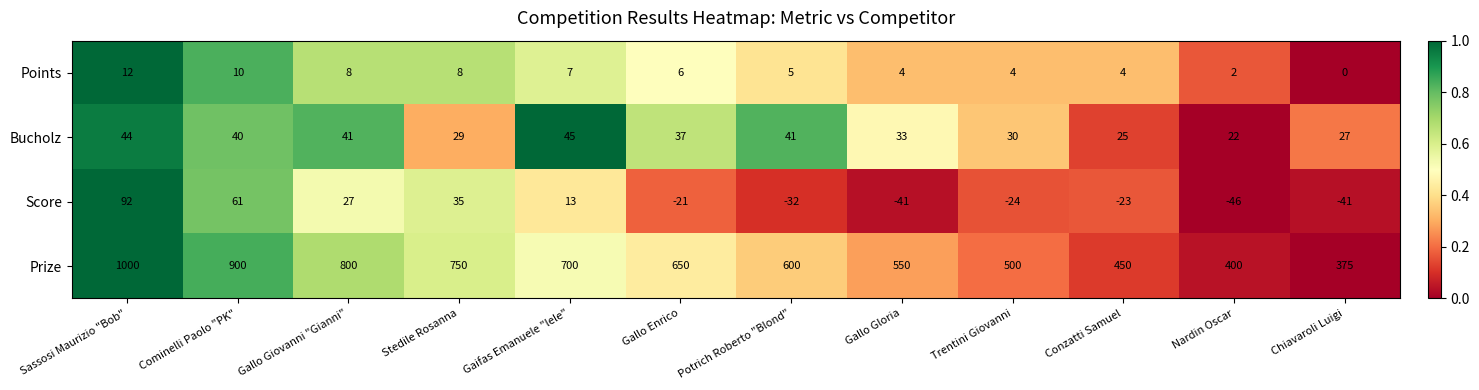

At which category is the sum across all series the highest?

Sassosi Maurizio "Bob"